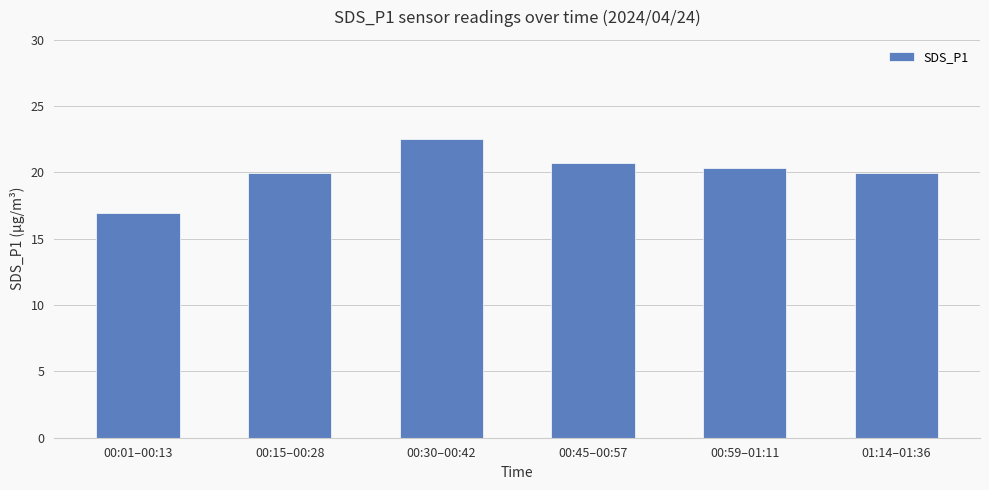

True or false: the data shows 35.3 at 00:45–00:57.

False